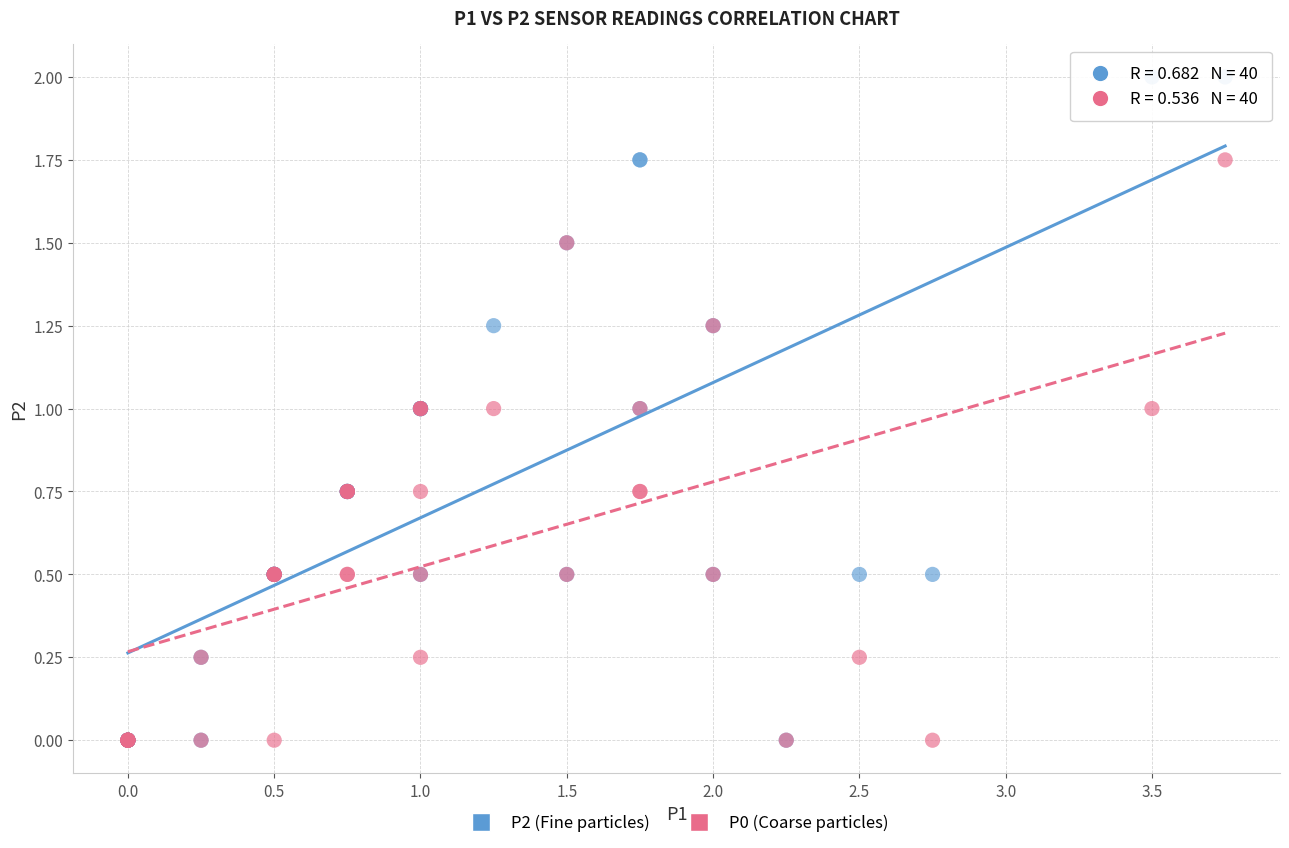

What are all the series names shown in the legend?

P2 (Fine particles), P0 (Coarse particles)